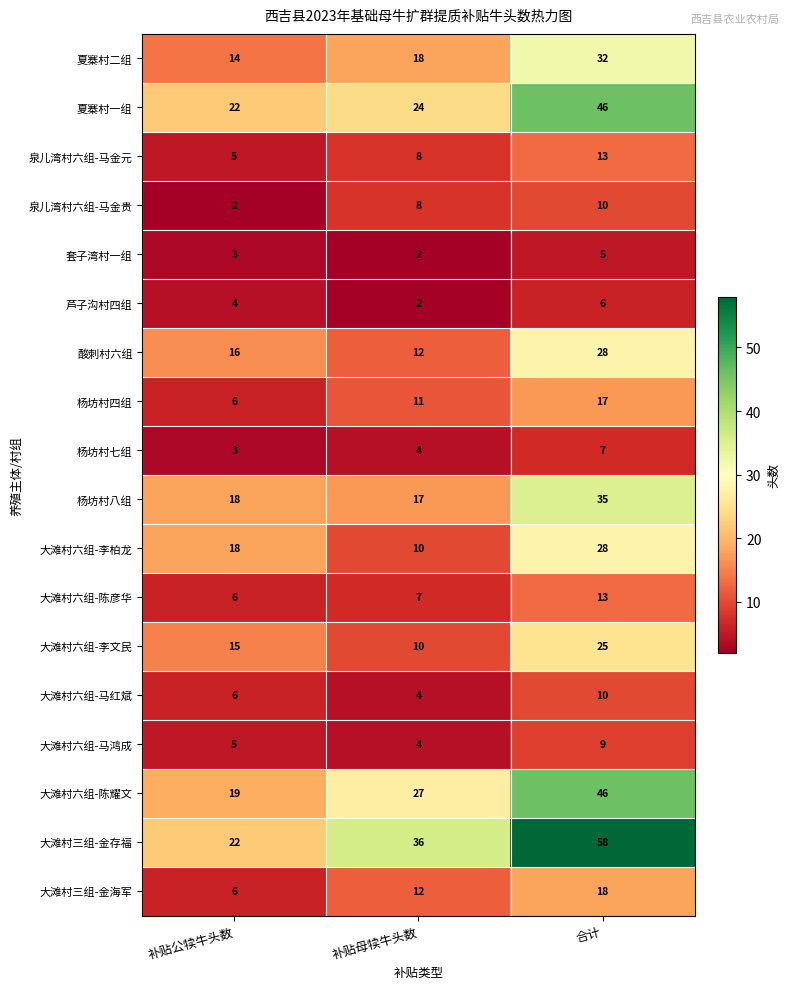

What is the average value of the 夏寨村一组 series?

31